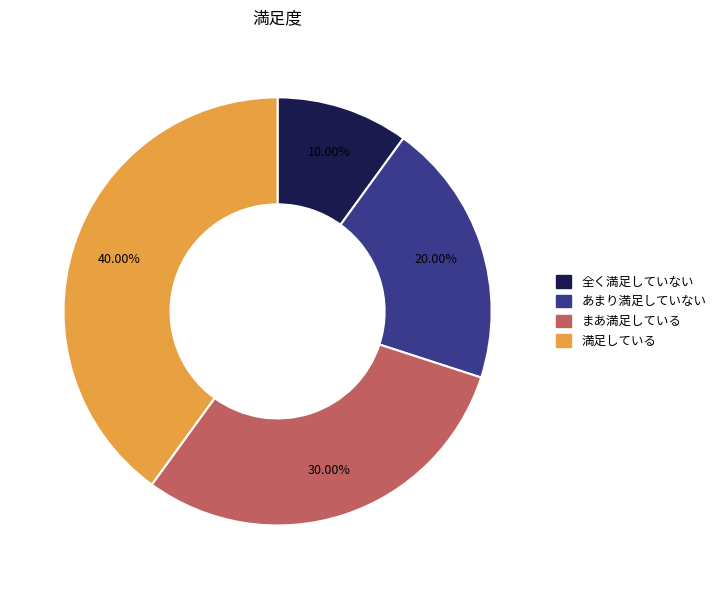

Do 20.00% and 10.00% together represent more than half of the pie?

No